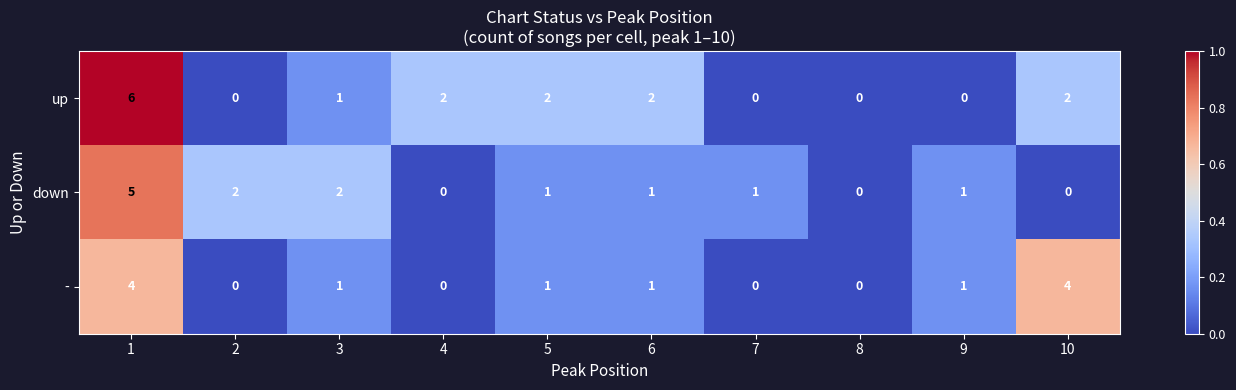

List the series in order of their overall mean, highest first.

up, down, -